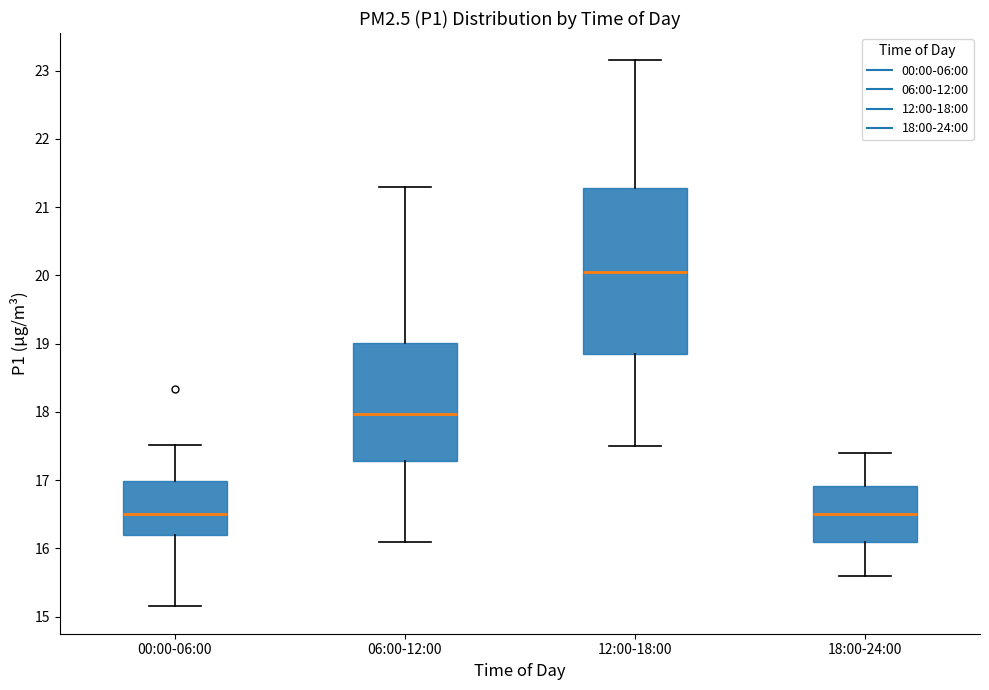

Which box is the tallest, from its lower edge to its upper edge?

12:00-18:00